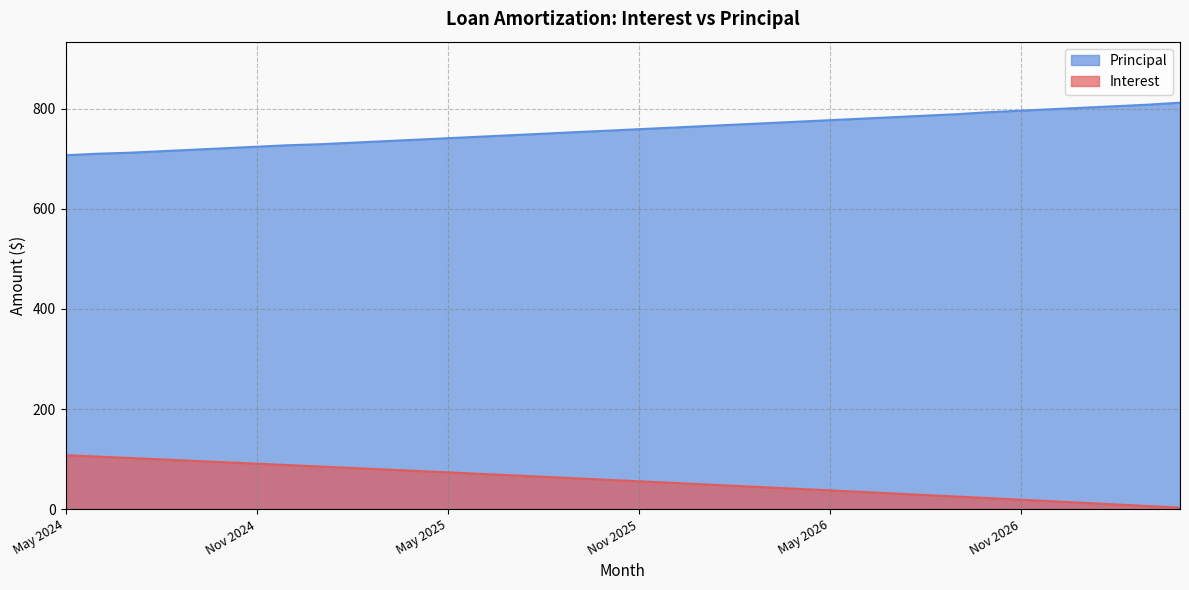

What is the maximum value shown in the chart?

812.0